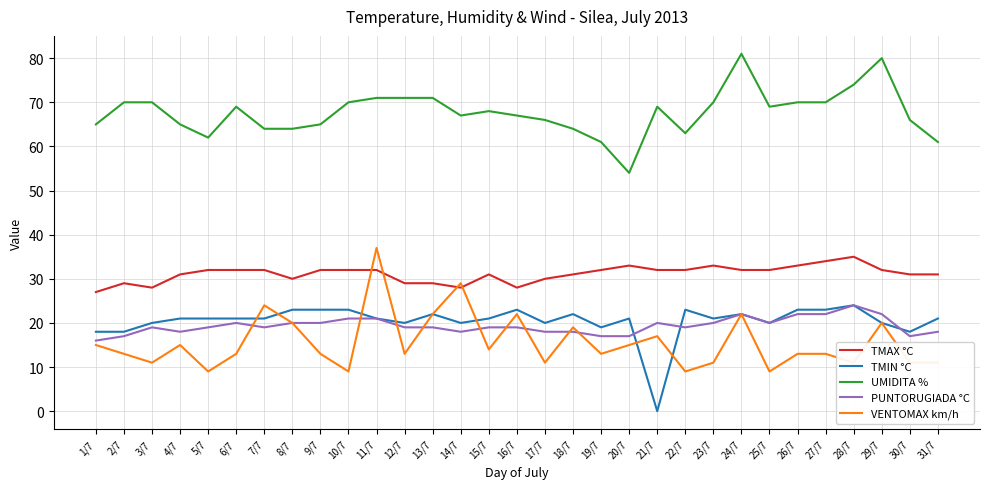

What is the difference between the maximum and minimum values in the PUNTORUGIADA °C series?

8